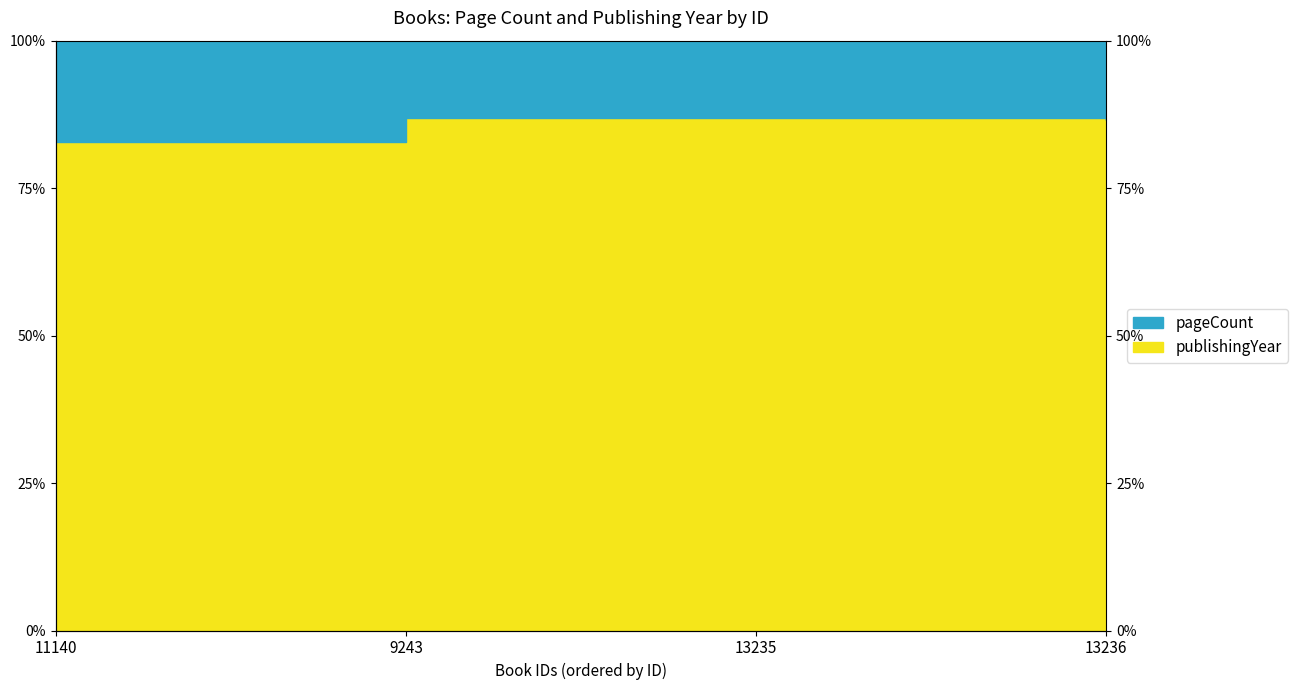

What is the label of the 3rd point from the right?

9243